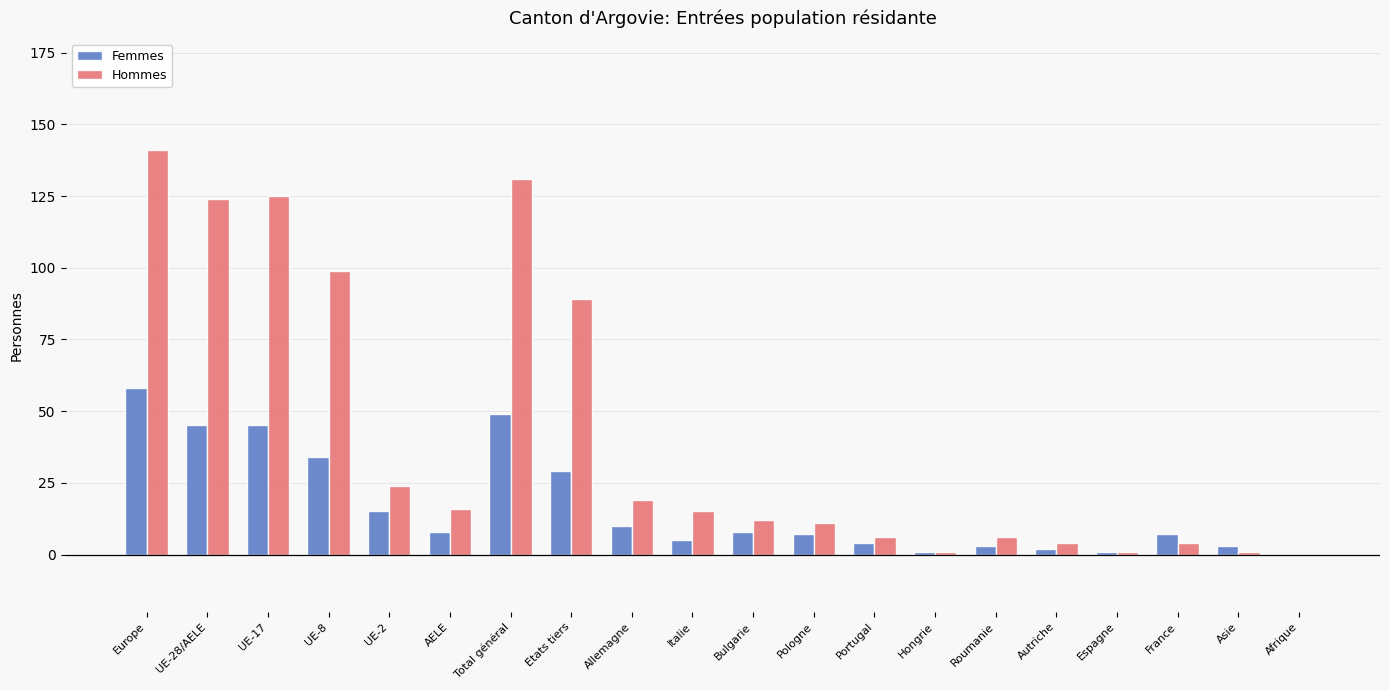

How many distinct data groups are displayed?

2